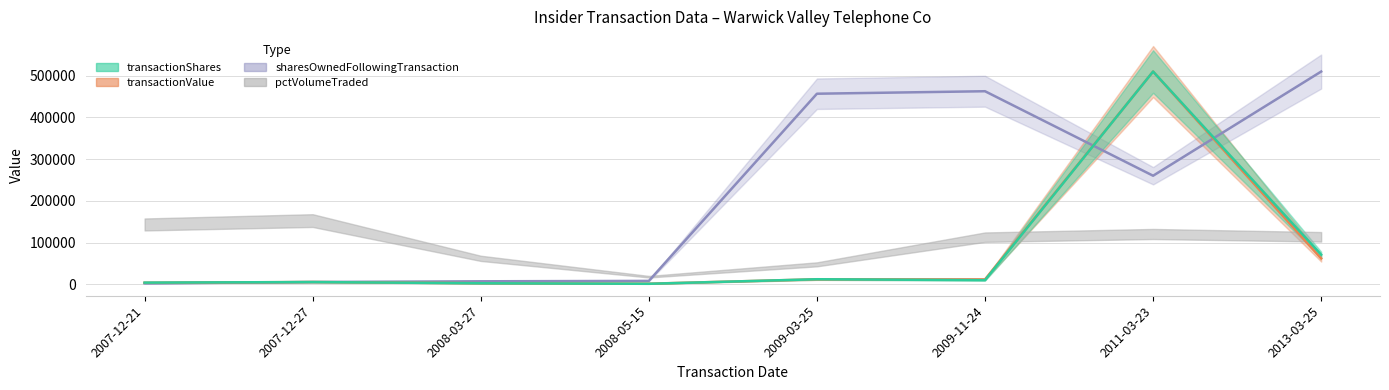

What is the difference between the transactionValue values at 2011-03-23 and 2008-05-15?

508234.0